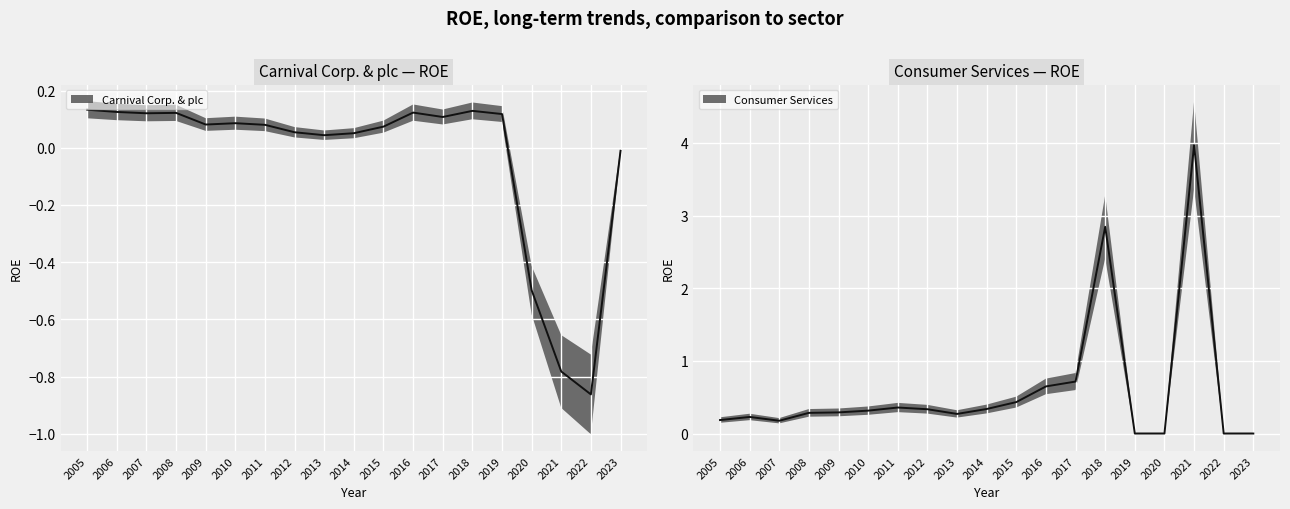

The value of Consumer Services at 2018 is 1.5. True or false?

False